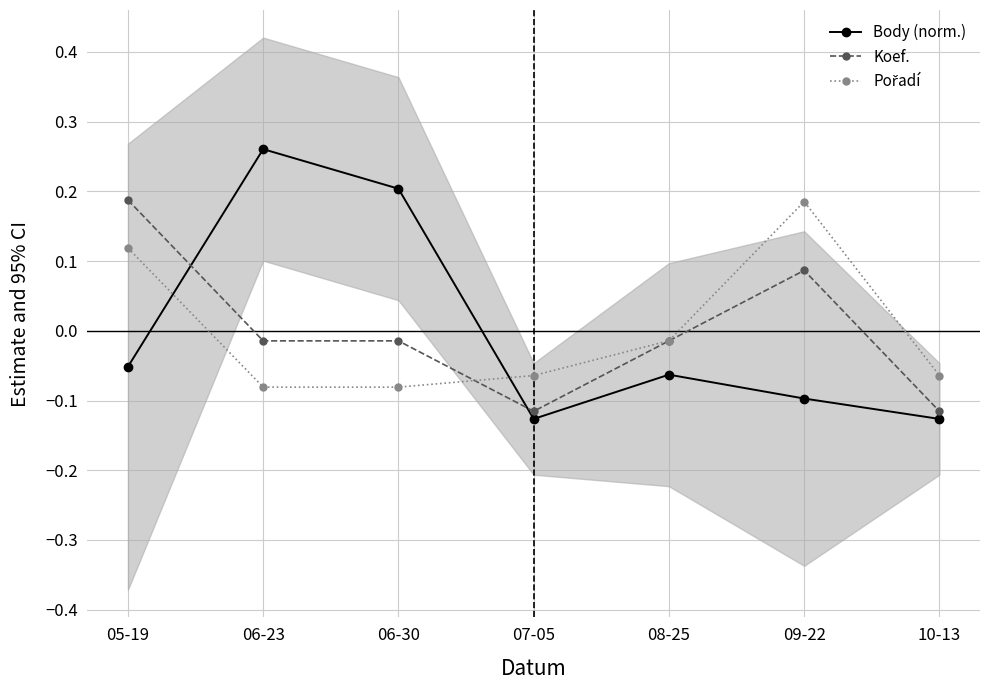

Which series has the widest spread of values?

Body (norm.)